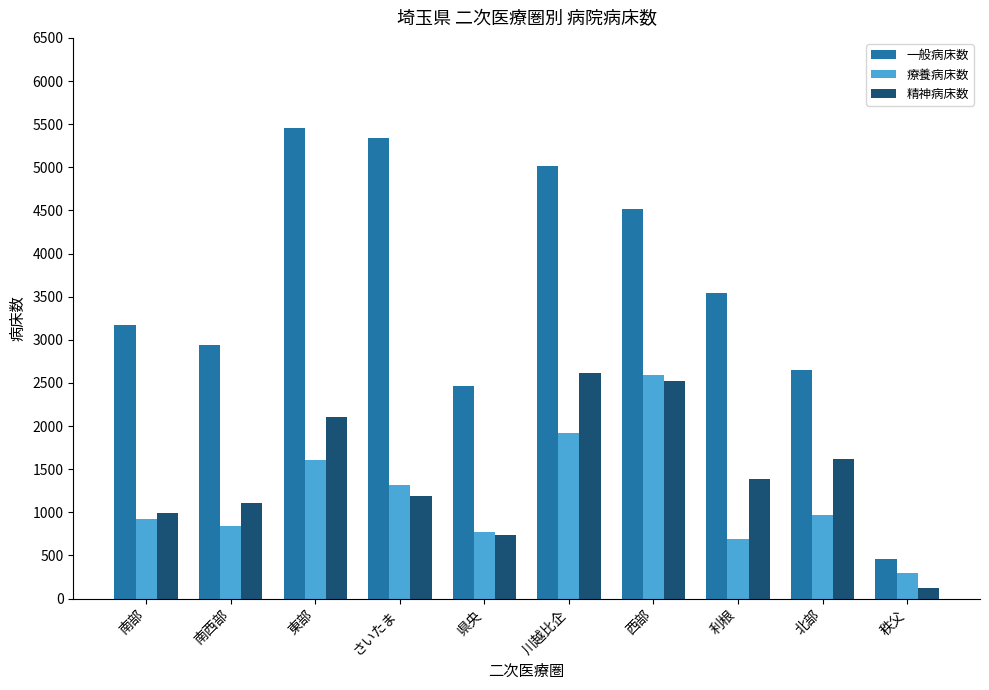

What is the total value across all series at 南西部?

4881